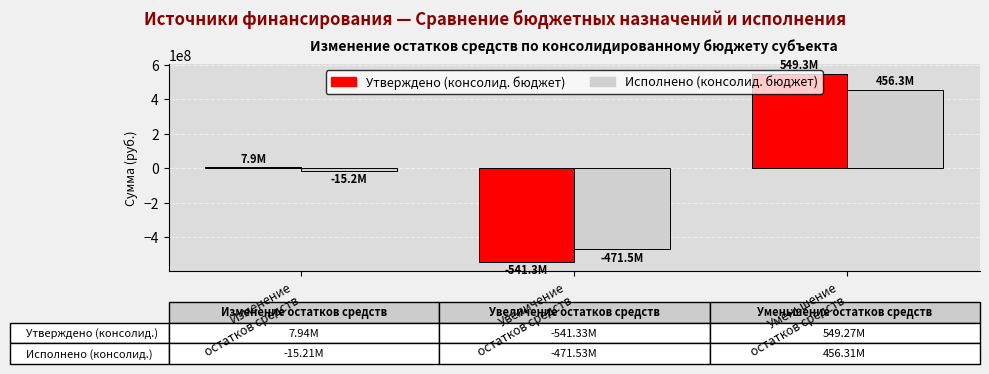

What is the approximate value of Утверждено (консолид. бюджет) at Изменение
остатков средств?

7943232.1